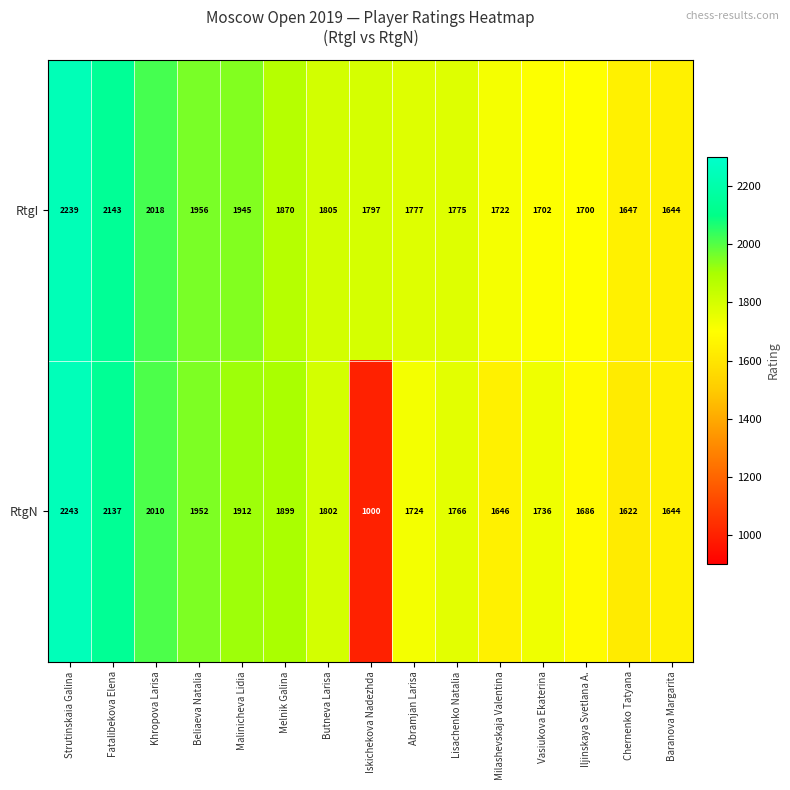

At how many categories does at least one series exceed 1520?

15